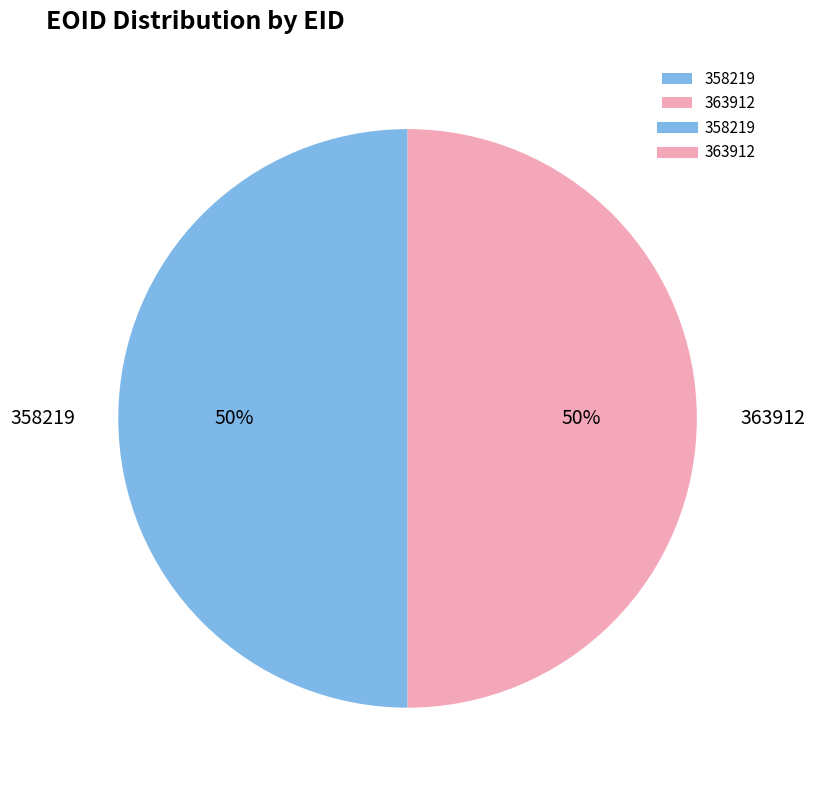

Do 363912 and 358219 together represent more than half of the pie?

Yes